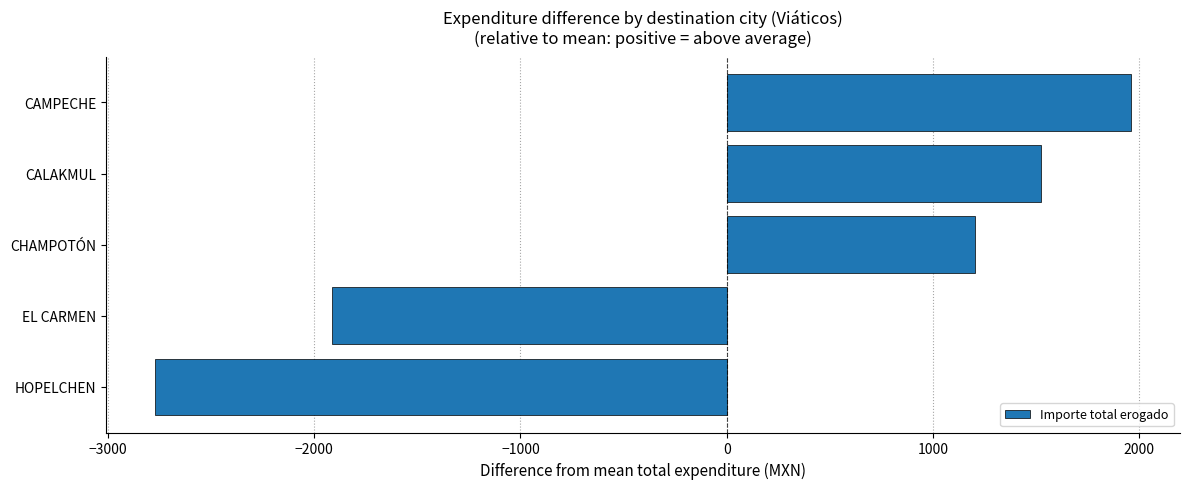

Are the bars horizontal?

Yes